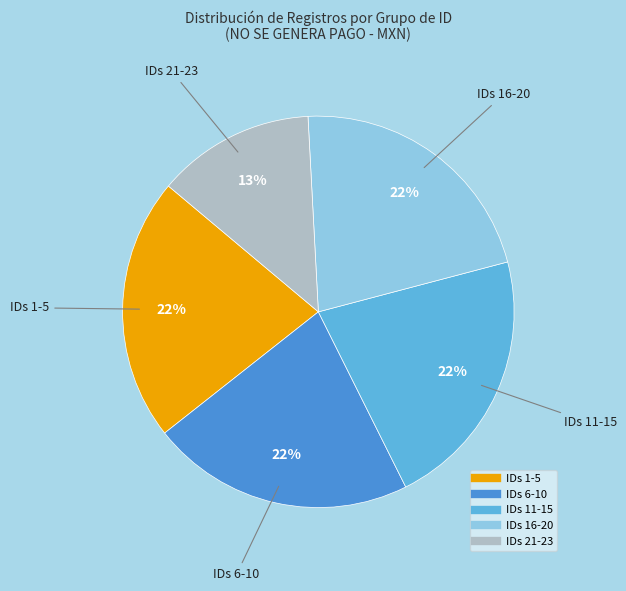

Does any single category account for the majority?

No